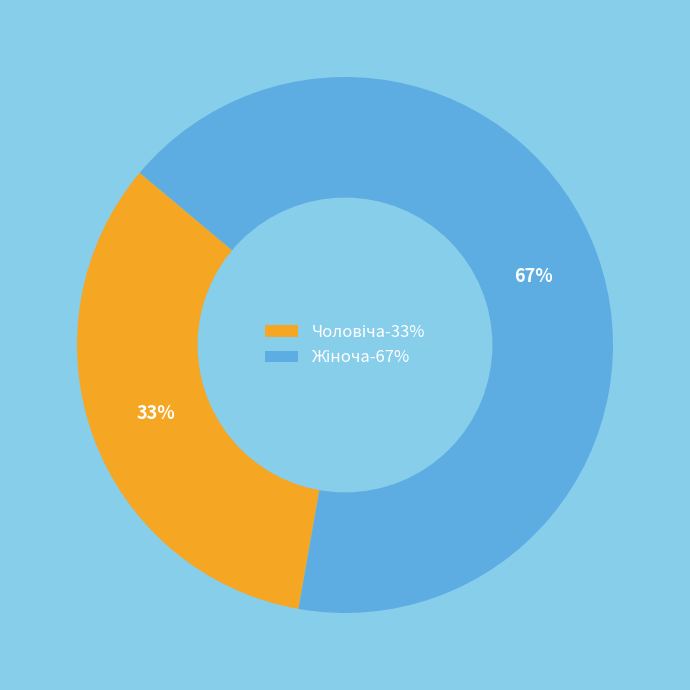

To the nearest percent, what is the average slice percentage?

50%